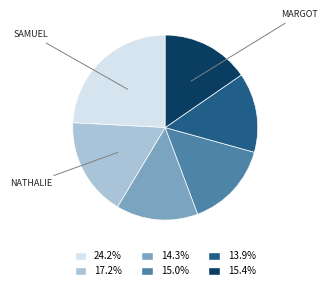

How many segments does this pie chart have?

6